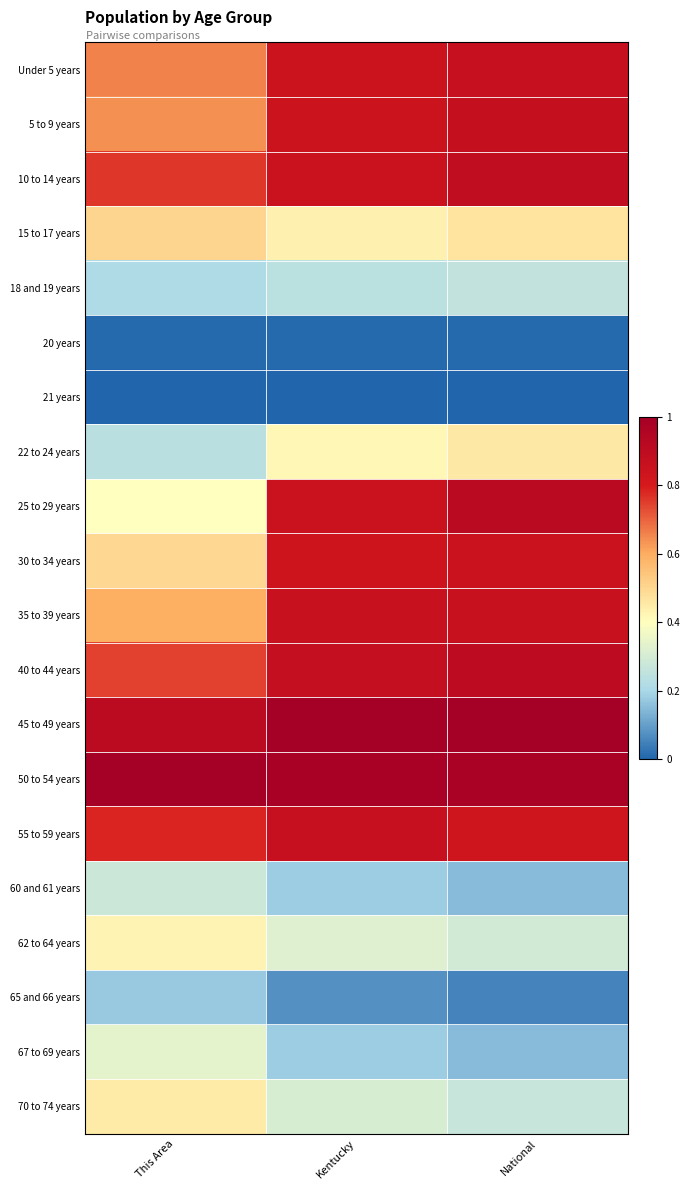

Which has a higher value, Kentucky or National?

National